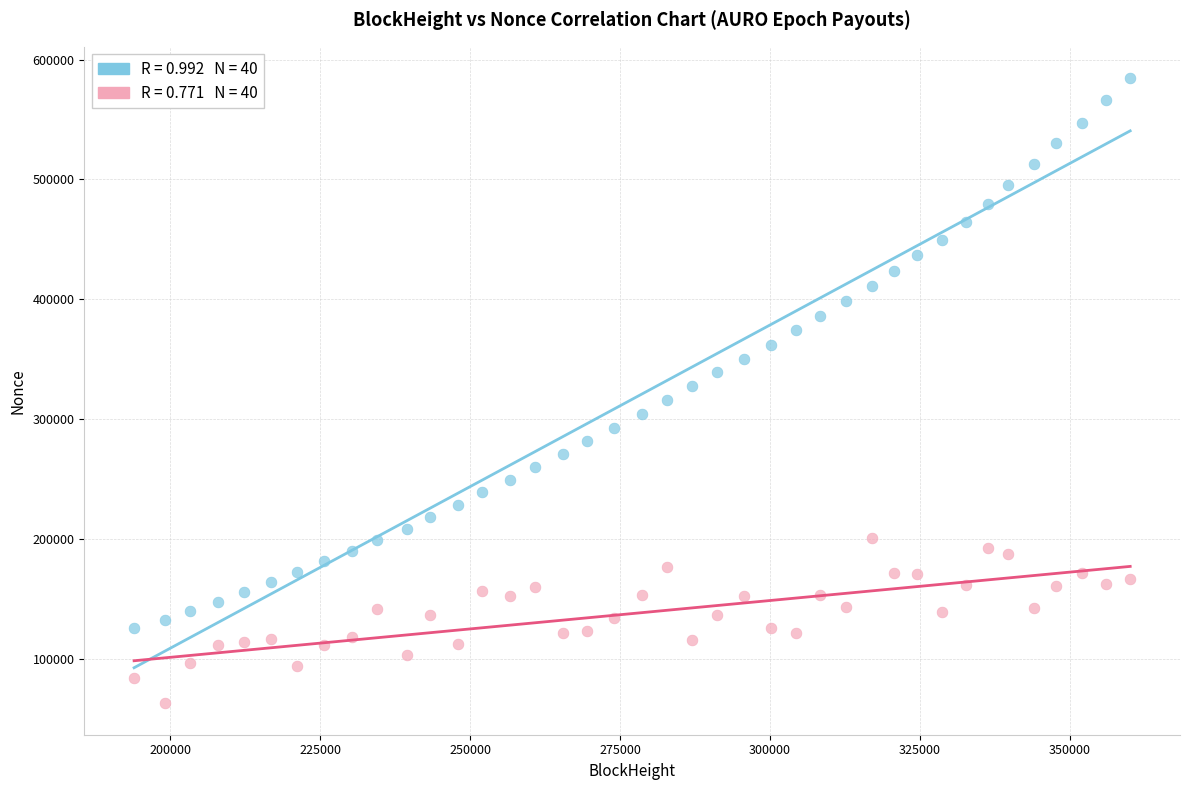

Across all data points, what is the range of X values (max minus min)?

166079.0